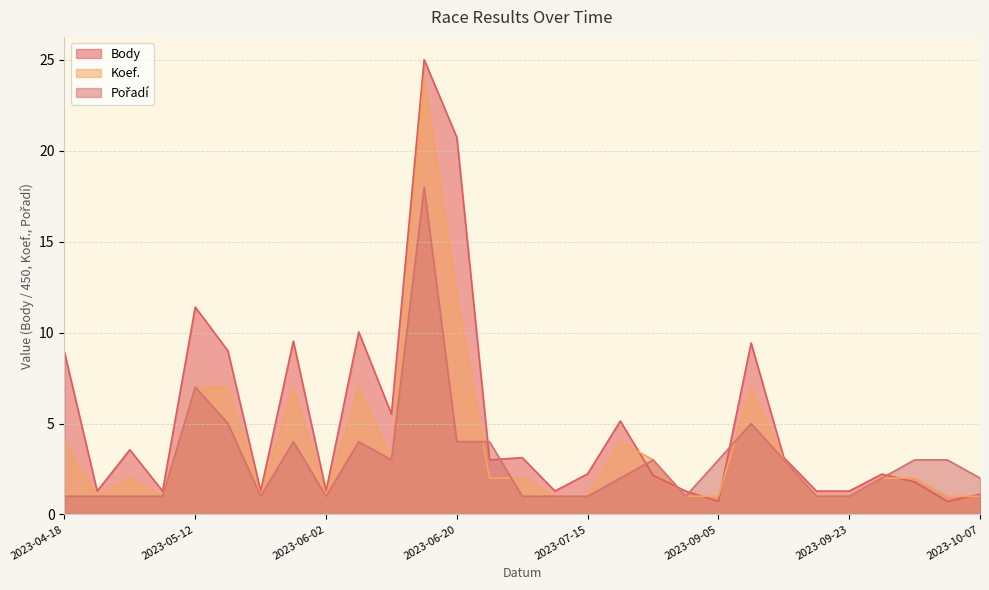

How many lines are shown in the chart?

3